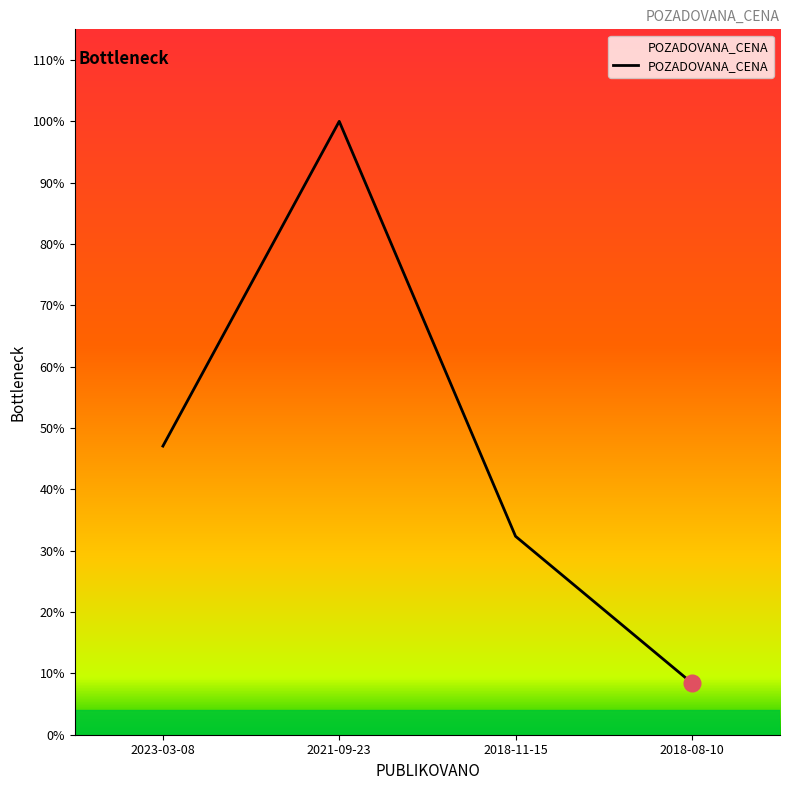

Rank the categories by value from highest to lowest.

2021-09-23, 2023-03-08, 2018-11-15, 2018-08-10